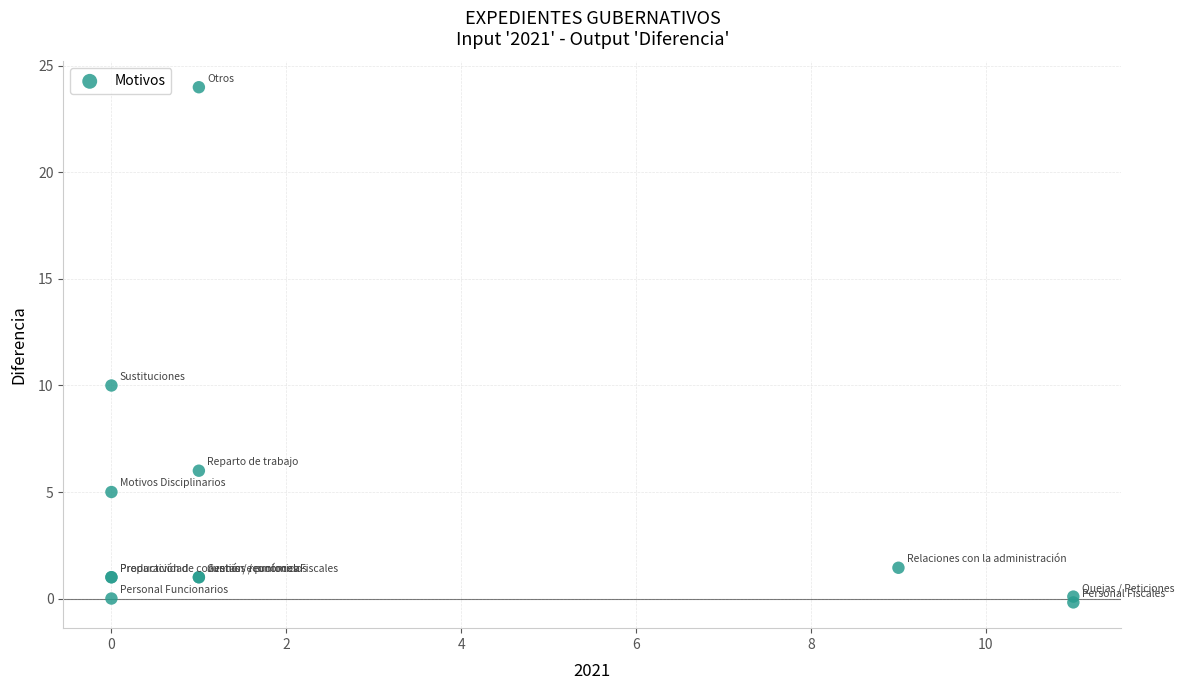

What Y value in the scatter plot is closest to 11?

10.0